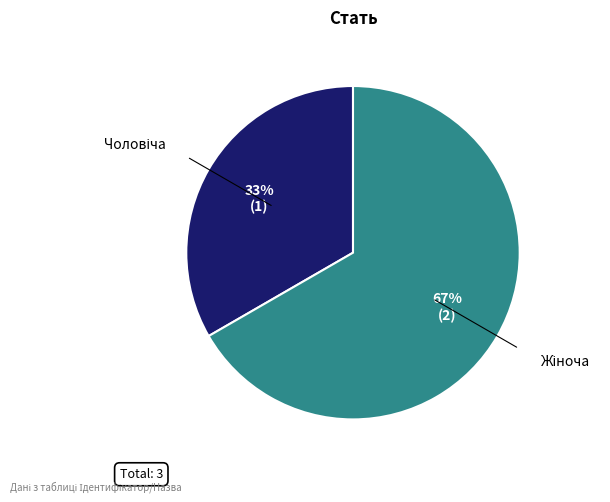

How many segments does this pie chart have?

2